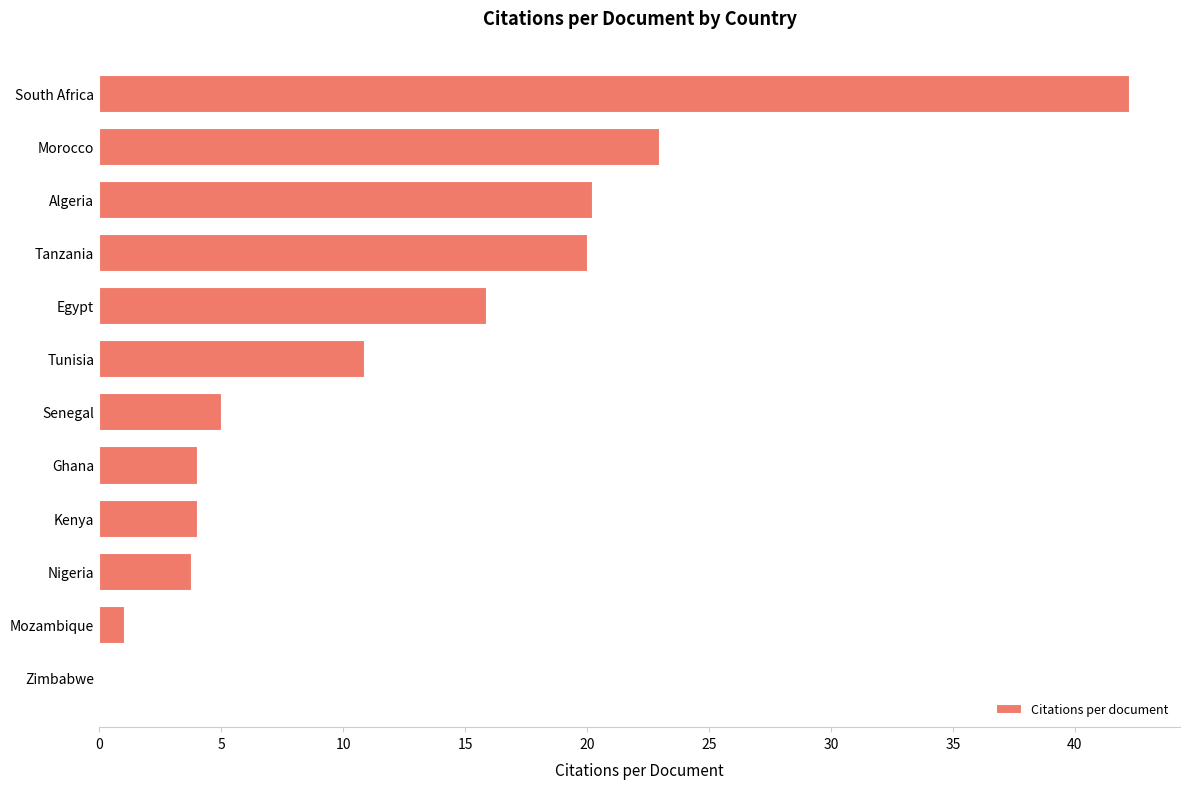

Does the chart contain stacked bars?

No